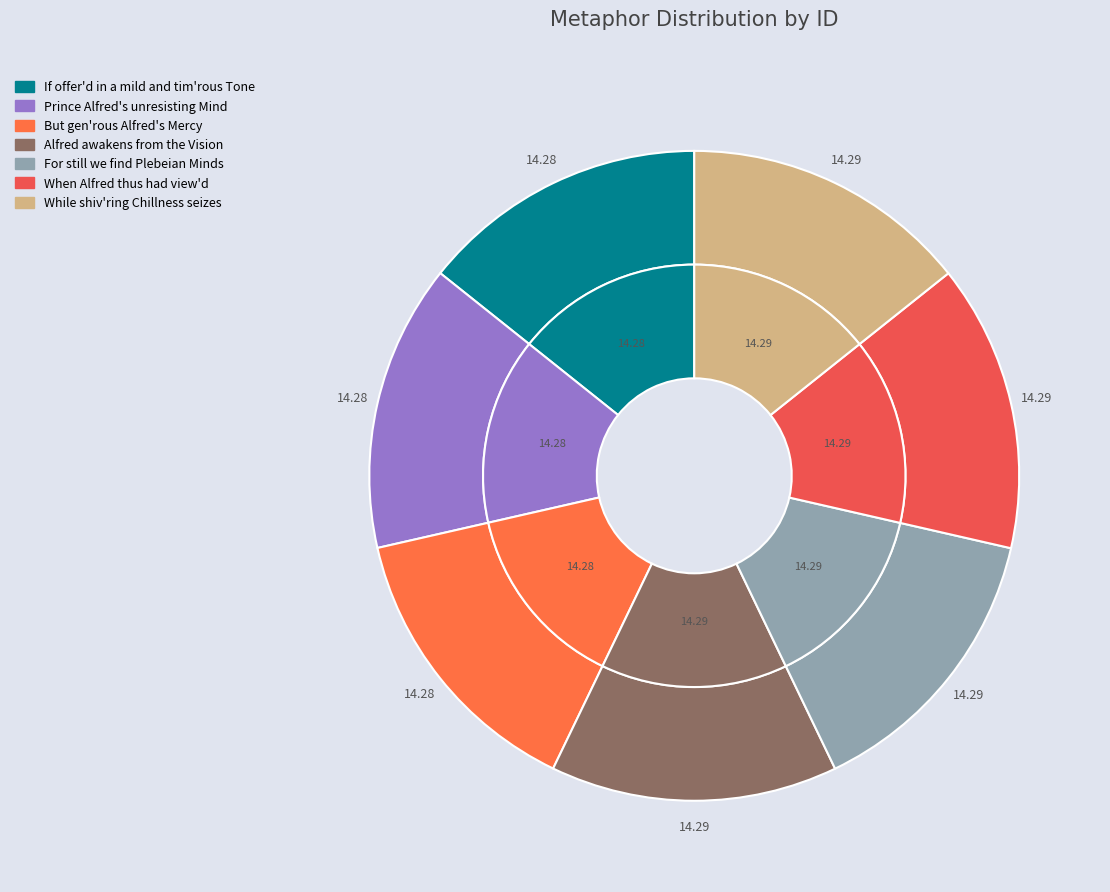

Count the number of slices in the pie.

7